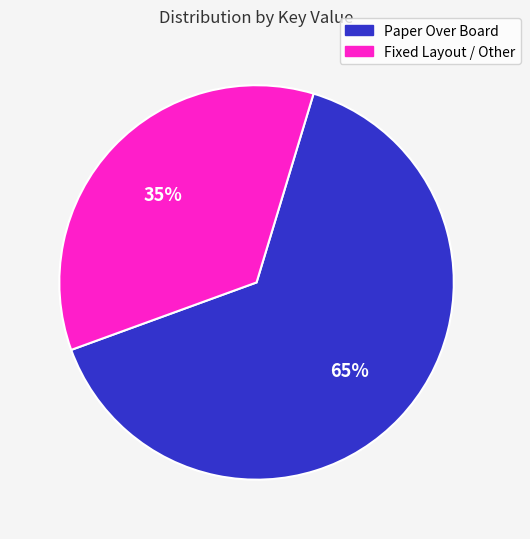

To the nearest percent, what is the difference between the largest and smallest slice percentages?

30%